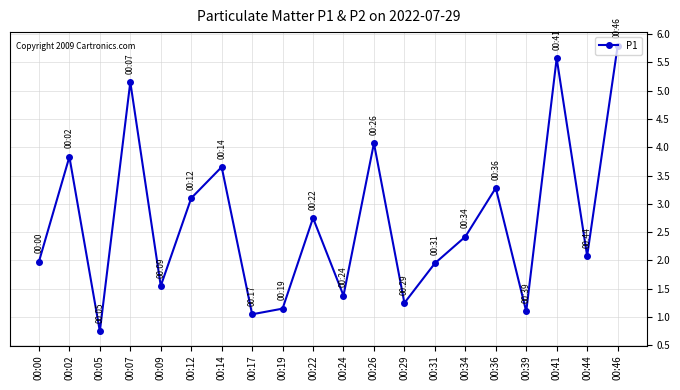

What is the sum of all values?

53.8